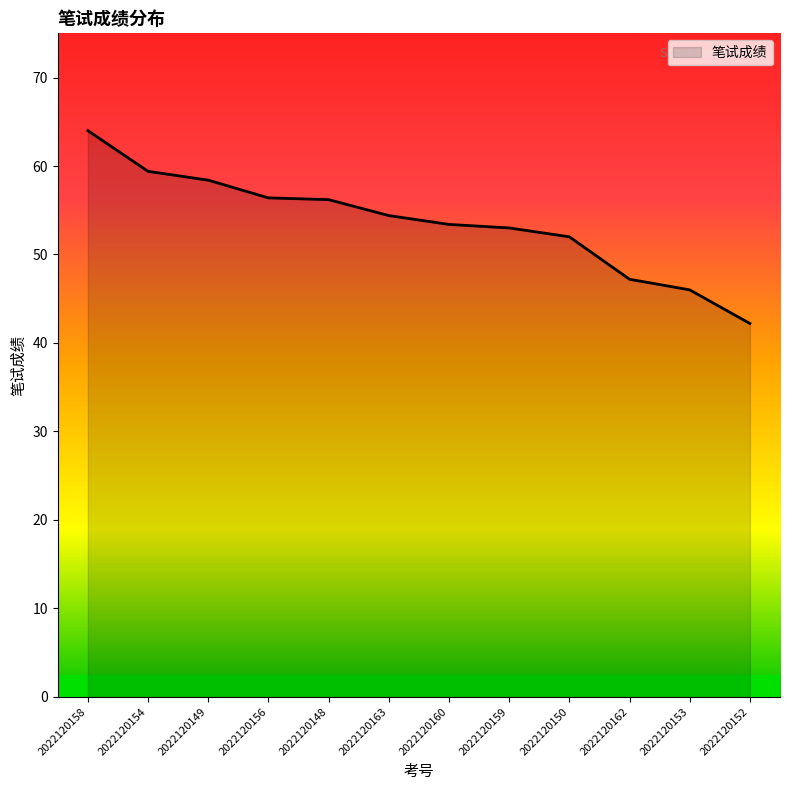

The chart shows a value of 42.2 at 2022120152. True or false?

True